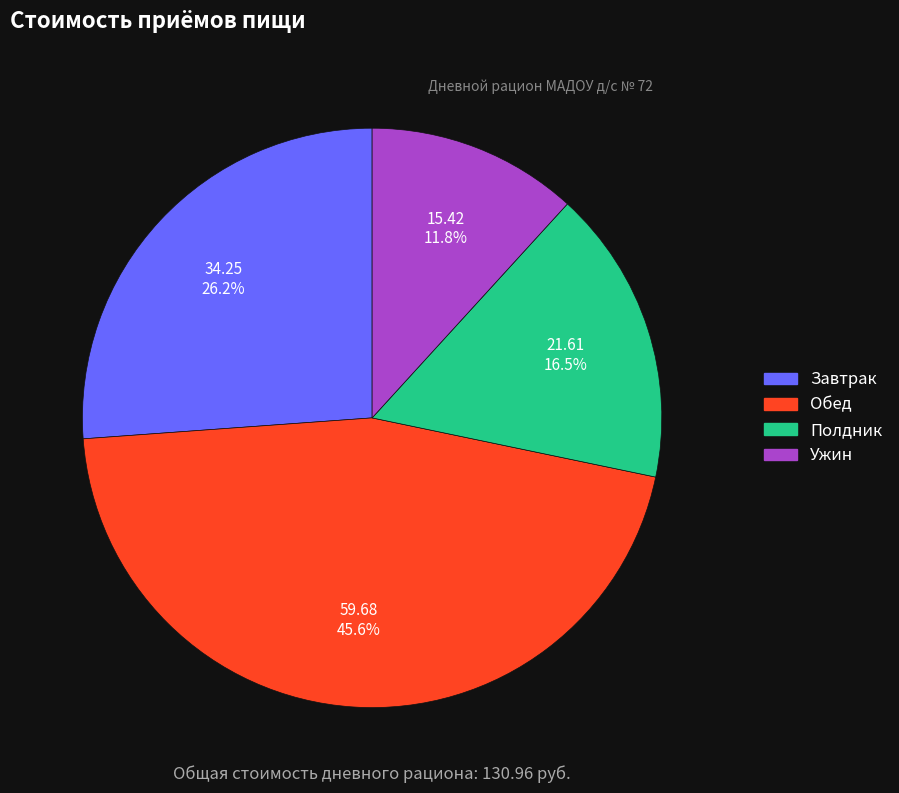

Which slice is the smallest?

Ужин